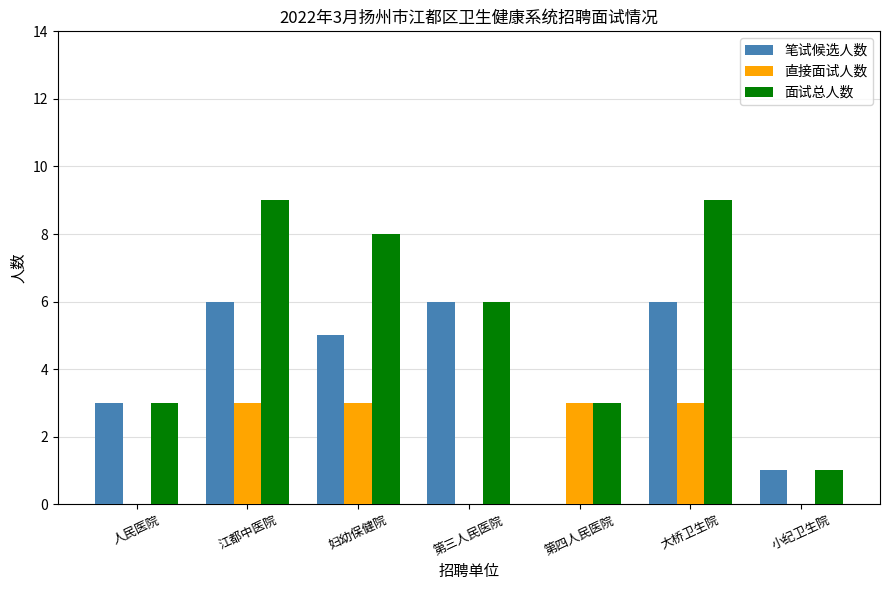

Where is 笔试候选人数 nearest to the value 3?

人民医院